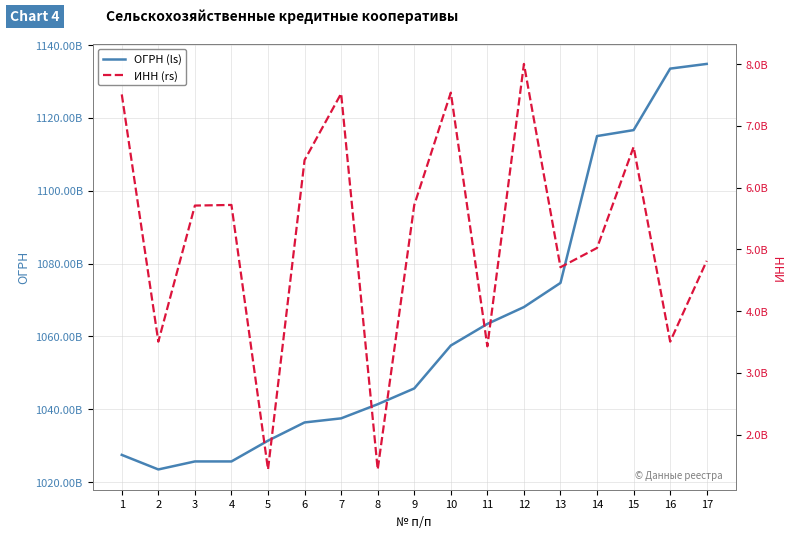

Between 2 and 17, which series saw the biggest shift?

ОГРН (ls)